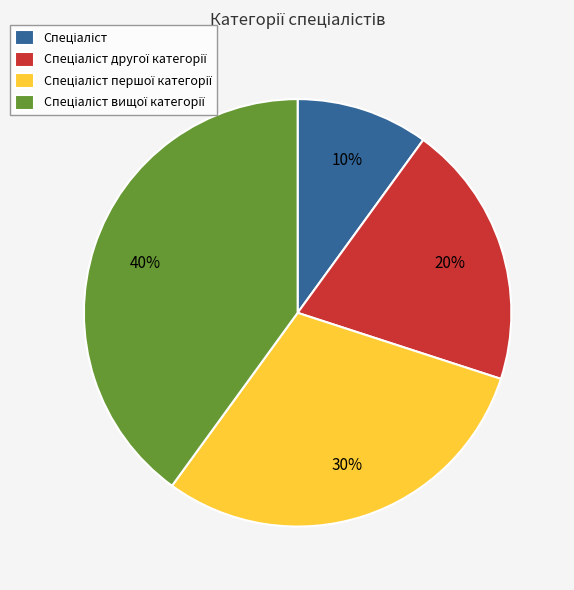

To the nearest percent, what is the average slice percentage?

25%